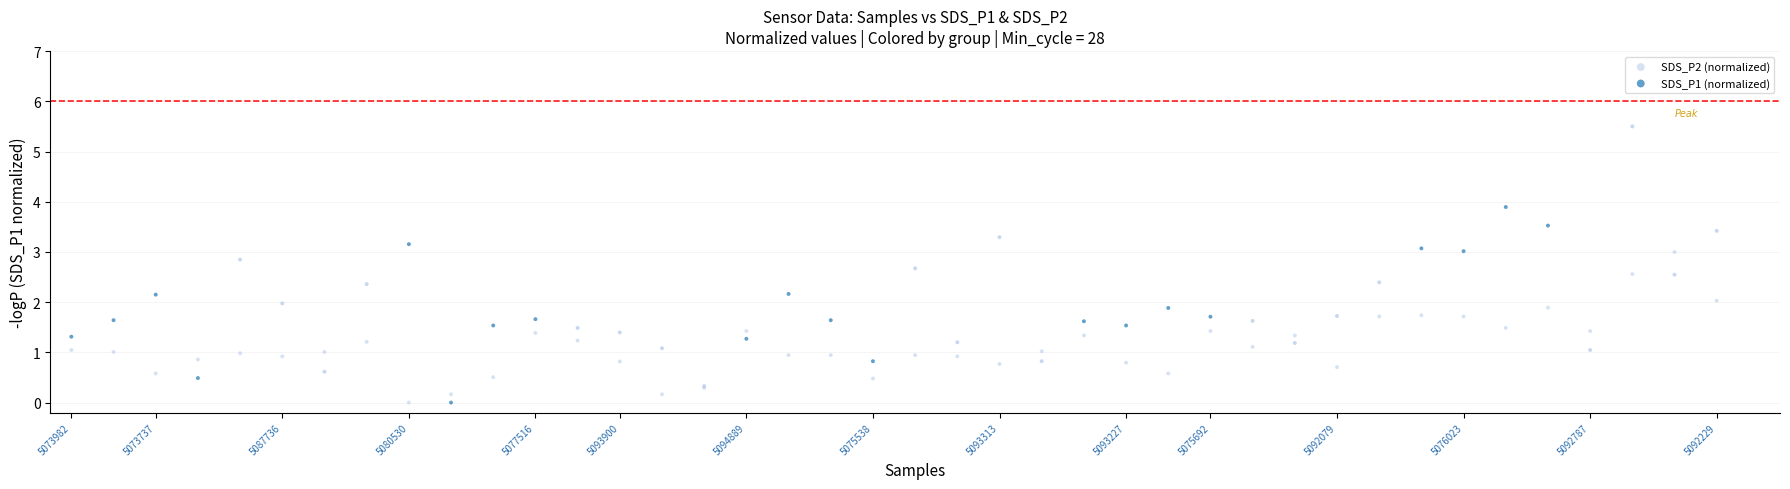

Which series has the largest Y range (max minus min)?

SDS_P1 (normalized)